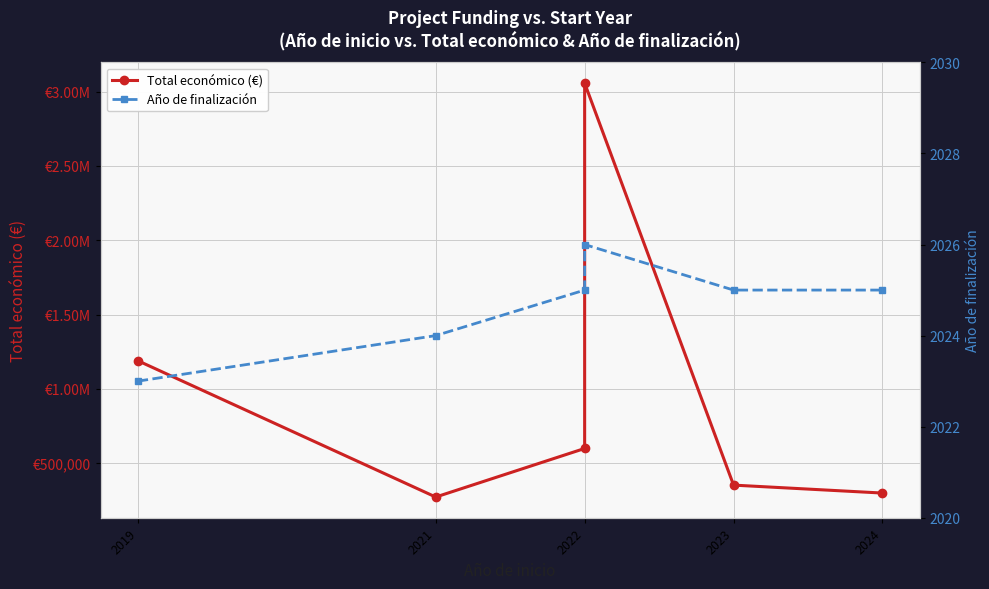

What is the minimum value shown in the chart?

2023